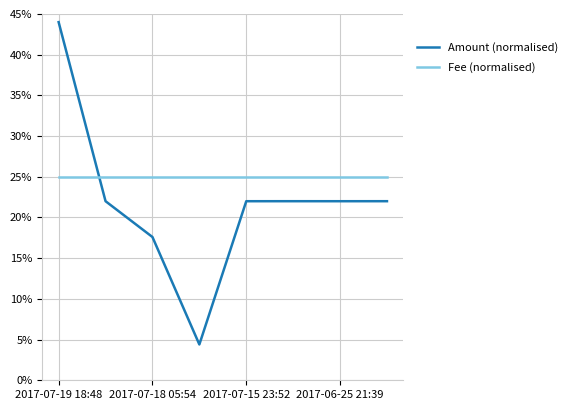

What are all the series names shown in the legend?

Amount (normalised), Fee (normalised)